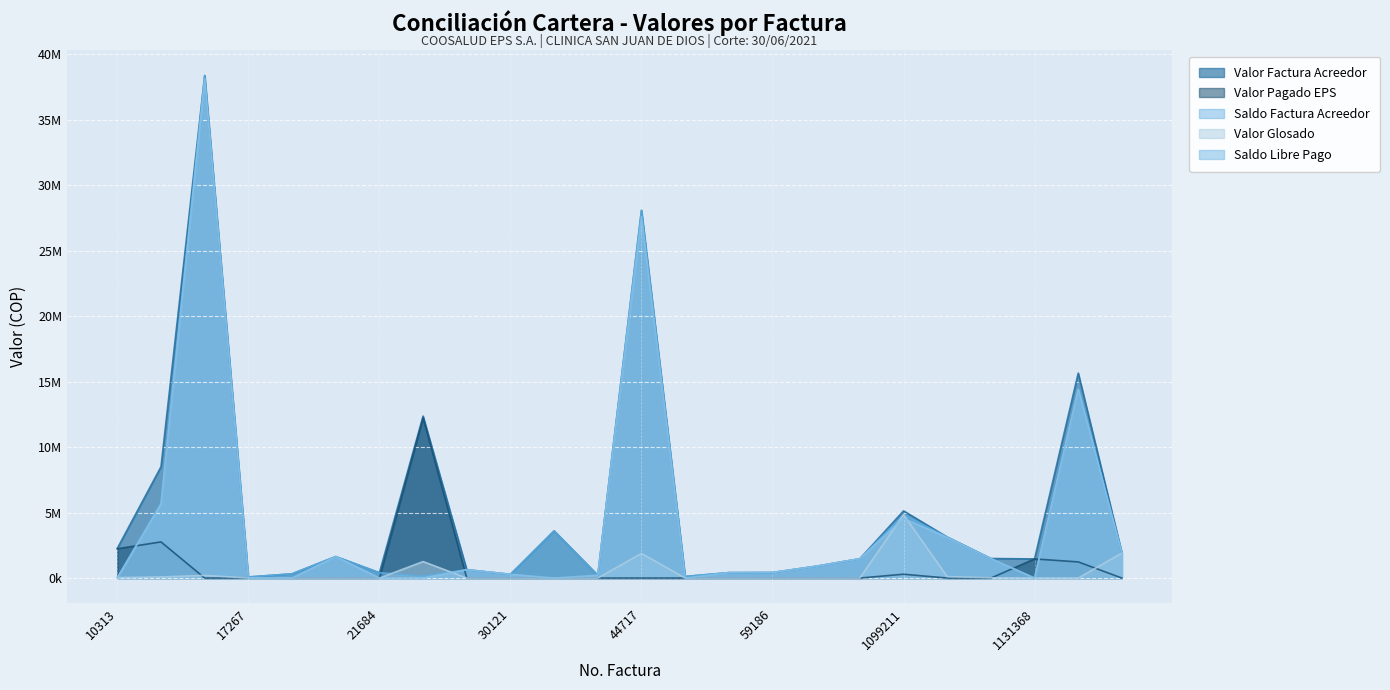

Which series has the largest range (max minus min)?

Saldo Factura Acreedor